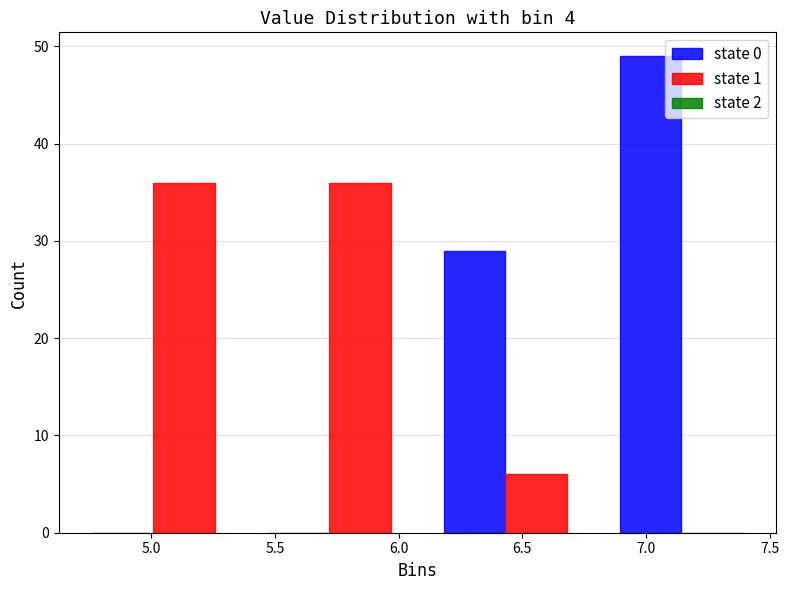

Reading left to right, transcribe this chart: for each range on the x-axis, give the height of each series' bar. Neither the bar edges nor the heights are printed on the chart, so give them approximately, as read against the axes.

4.65 to 5.35: state 0=0	state 1=36
5.35 to 6.10: state 0=0	state 1=36
6.10 to 6.80: state 0=29	state 1=6
6.80 to 7.50: state 0=49	state 1=0